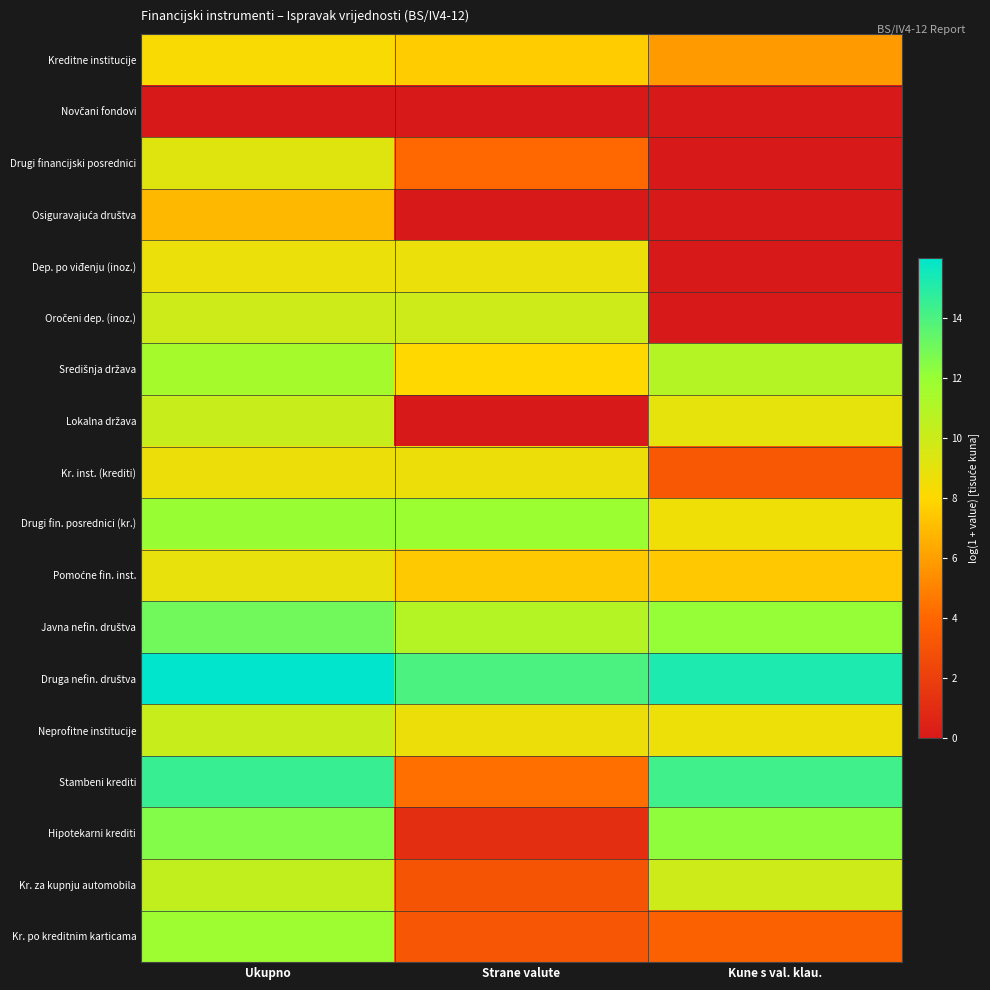

What is the spread (max minus min) of values at Strane valute?

14.0